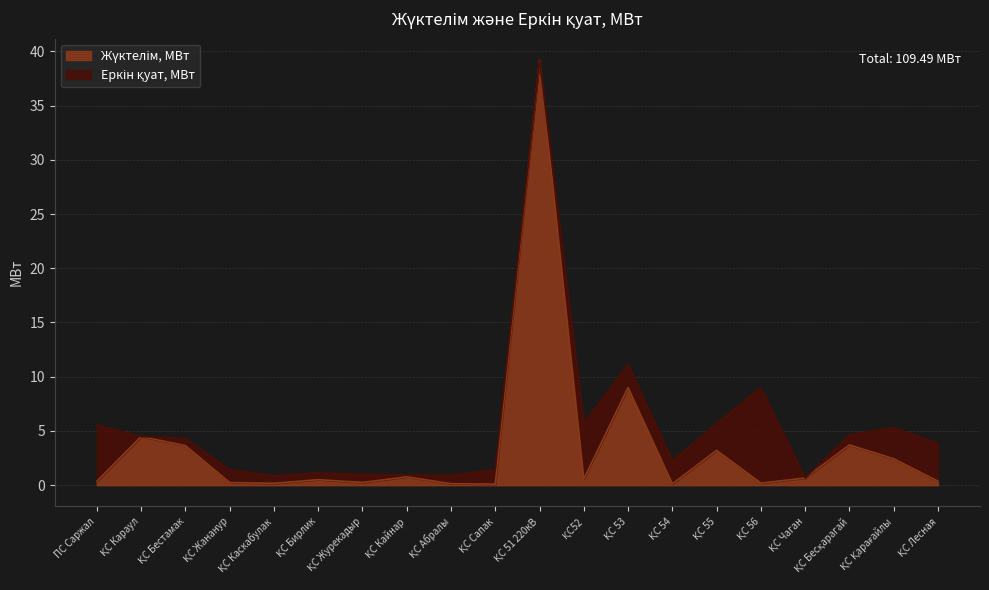

What is the change in value from ҚС Каскабулак to ҚС Бирлик?

+0.3